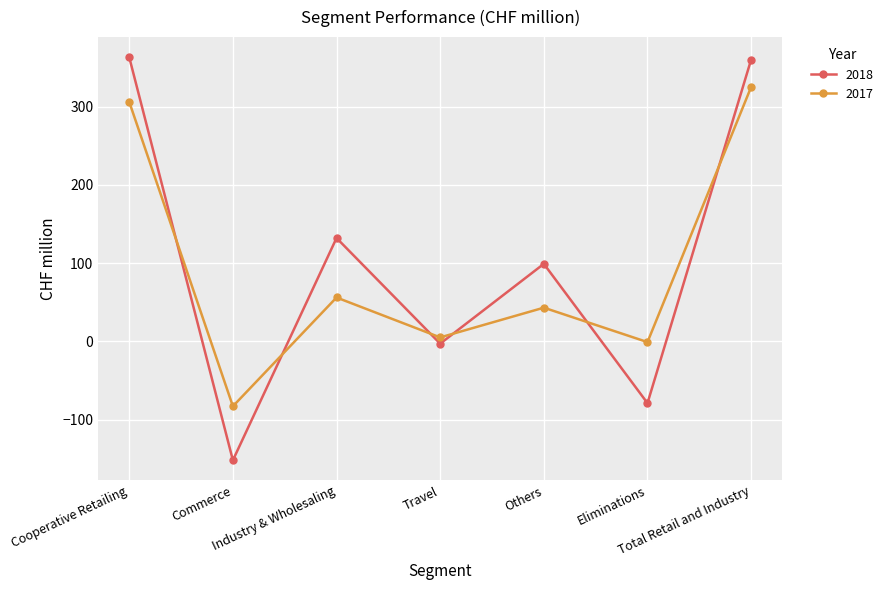

Is it true that 2017 equals 325 at Total Retail and Industry?

True